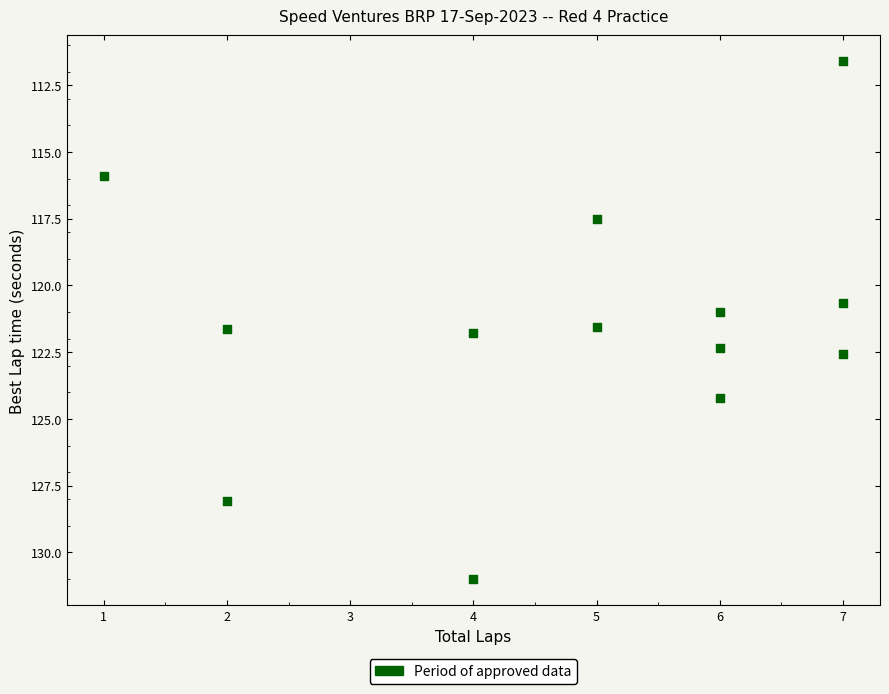

What is the range of Y values (max minus min)?

19.4